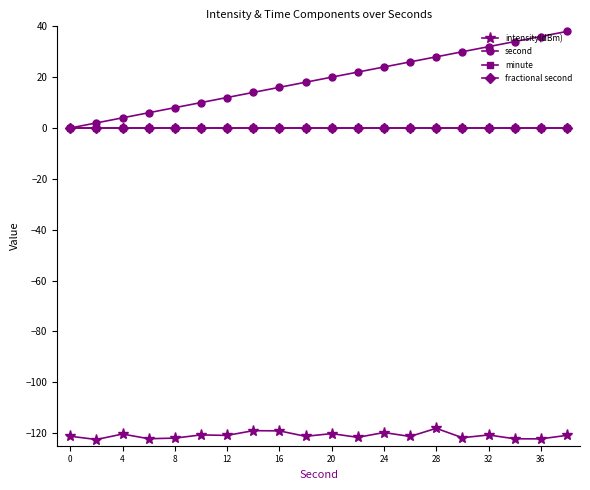

Which series has the largest total across all categories?

second